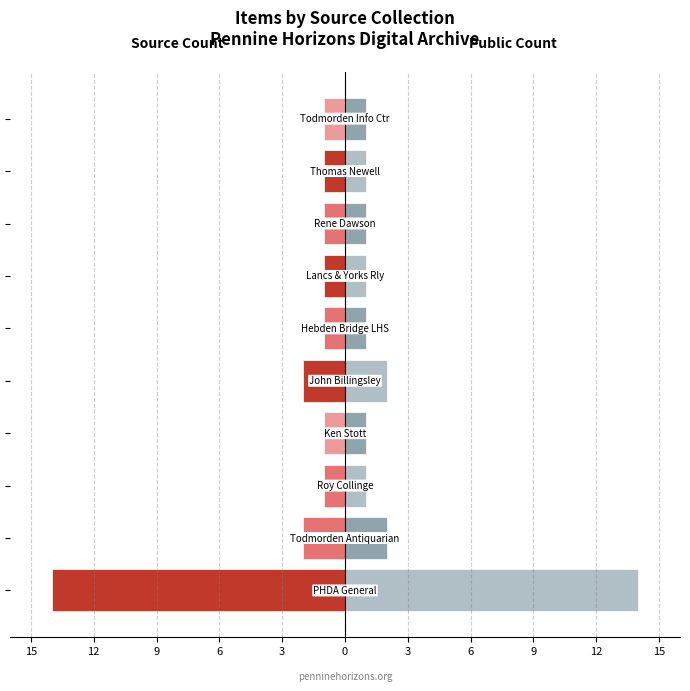

How many bars are there in total?

20